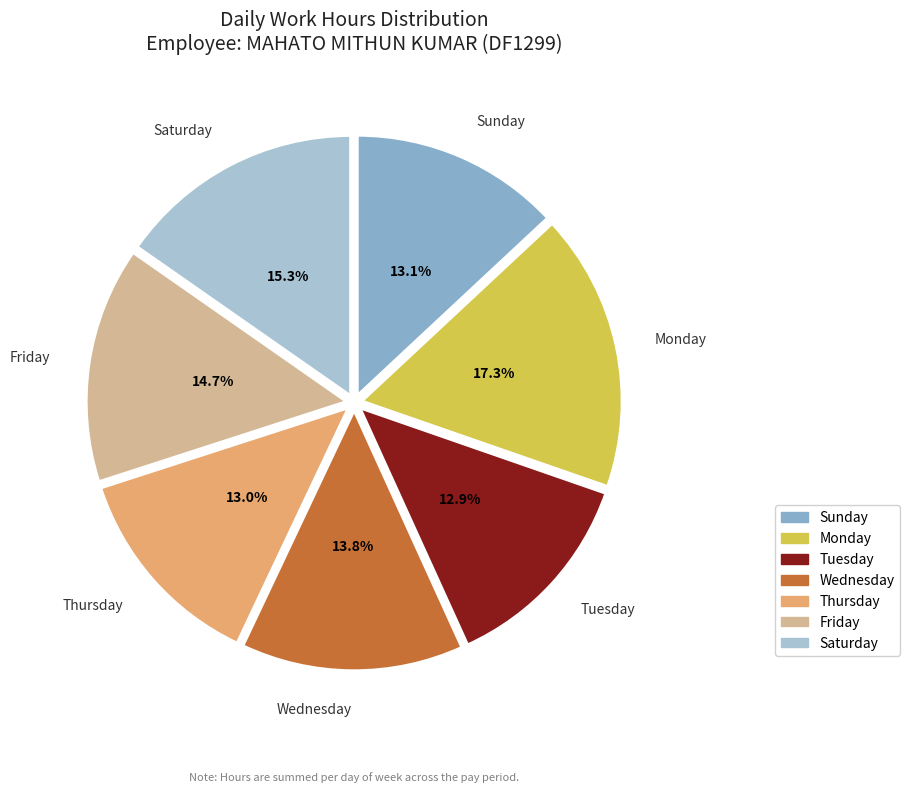

Is the sum of Monday and Saturday greater than half?

No